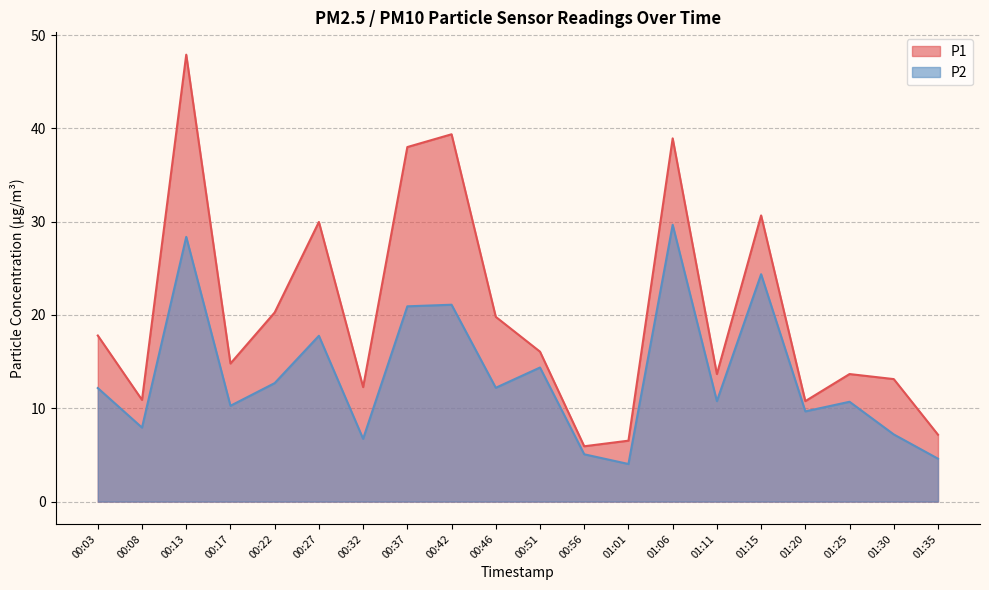

Rank the series by their maximum value, from highest to lowest.

P1, P2